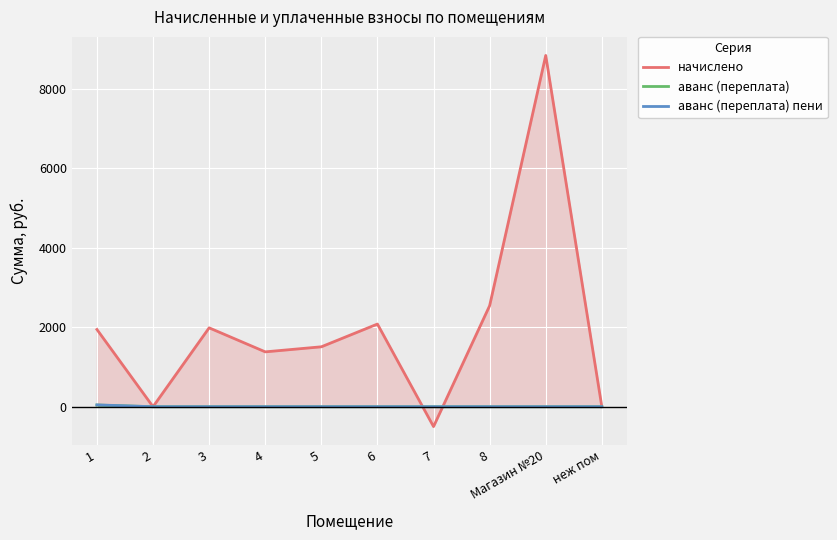

True or false: аванс (переплата) пени has a value of 0.0 at 6.

True